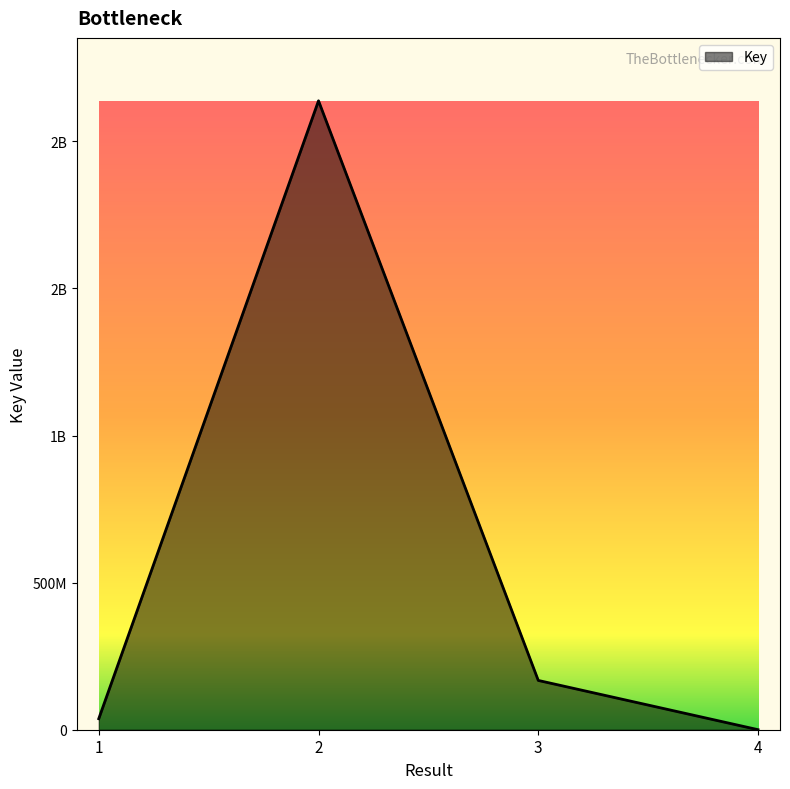

Which category has the lowest value across all series?

4